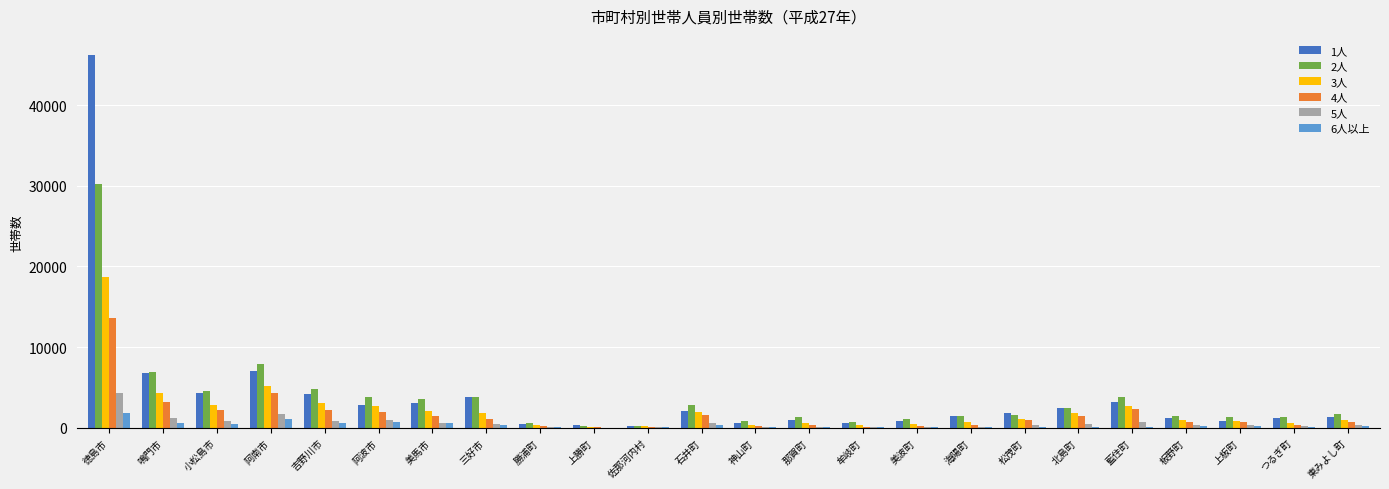

The 2人 series shows 1463 at 板野町. True or false?

True